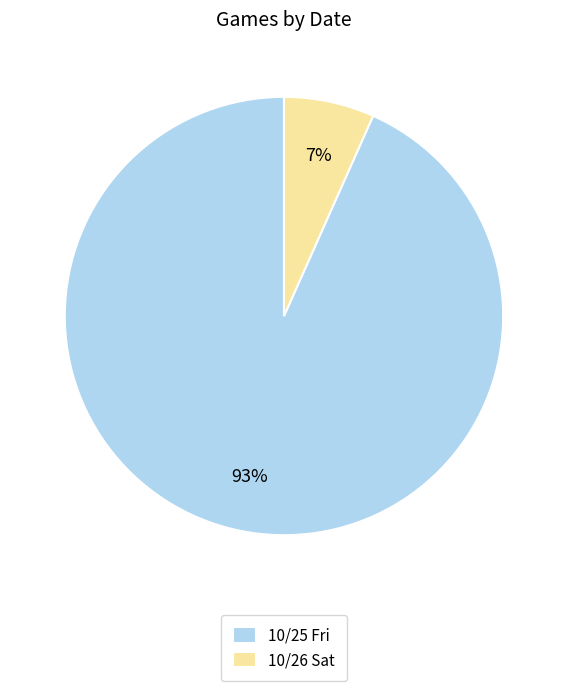

Does any single category account for the majority?

Yes